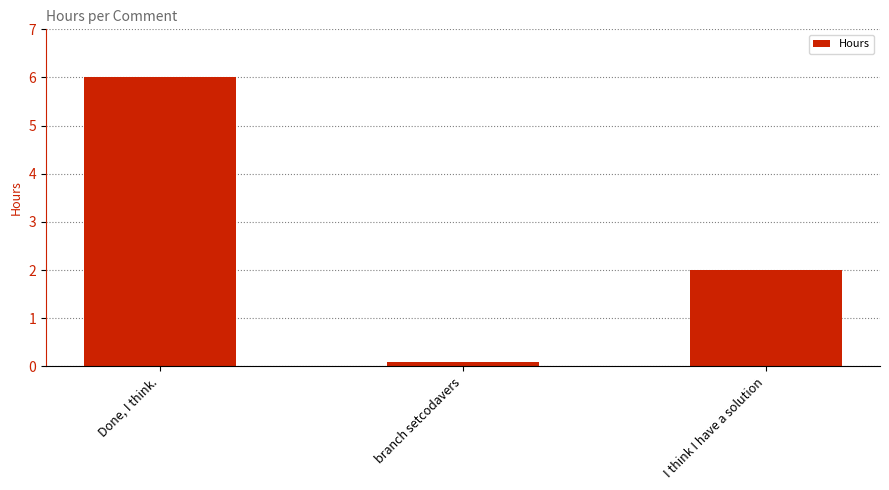

Which label corresponds to the smallest value in the chart?

branch setcodavers